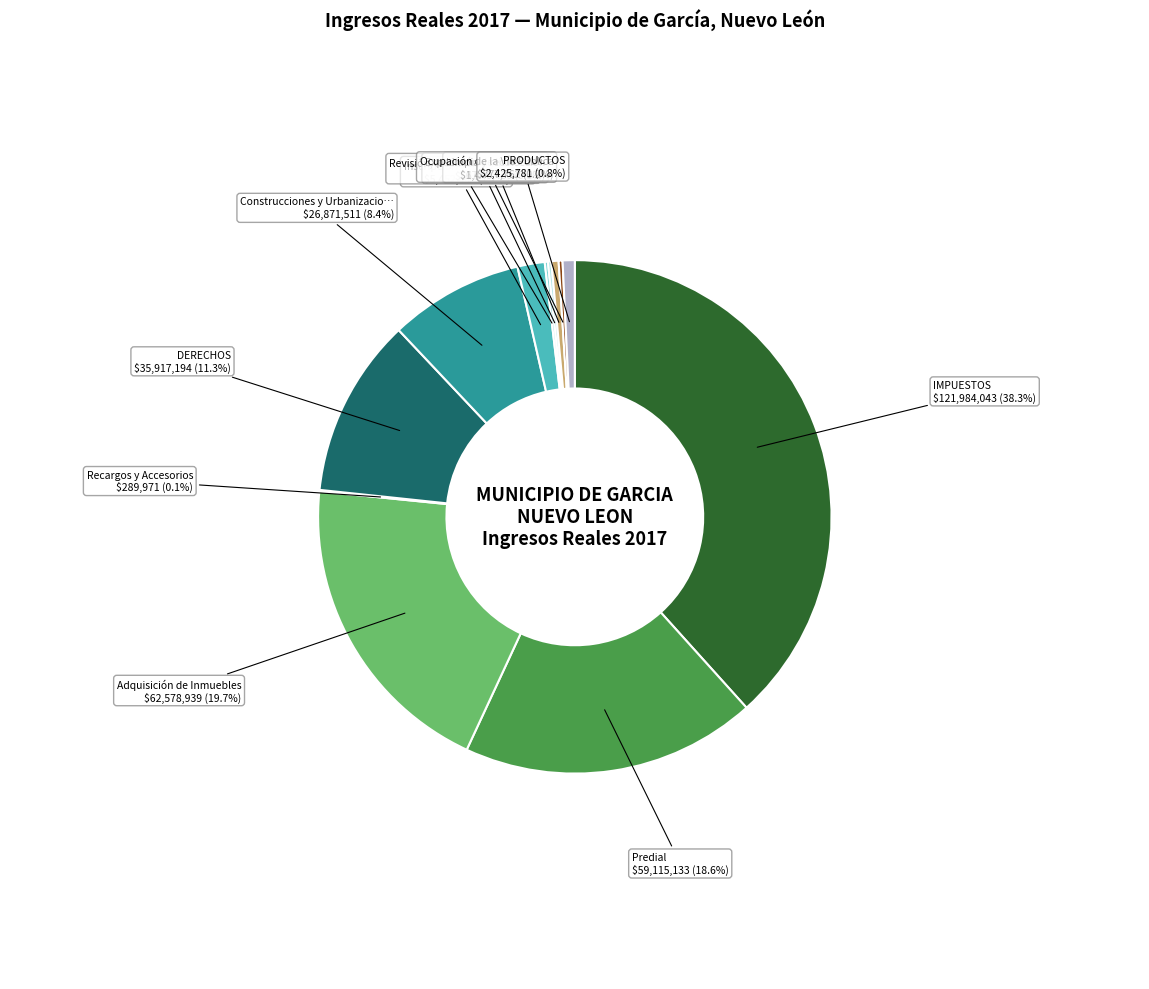

Does any single category account for the majority?

No